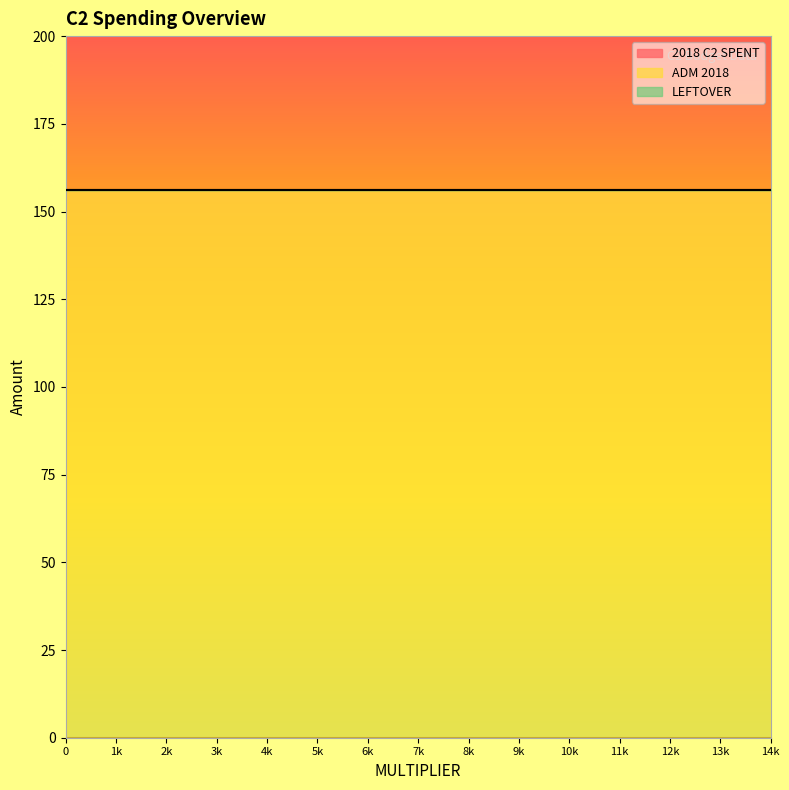

Rank the categories by ADM 2018 value from lowest to highest.

0, 0, 0, 0, 0, 0, 0, 0, 0, 0, 0, 0, 0, 0, 0